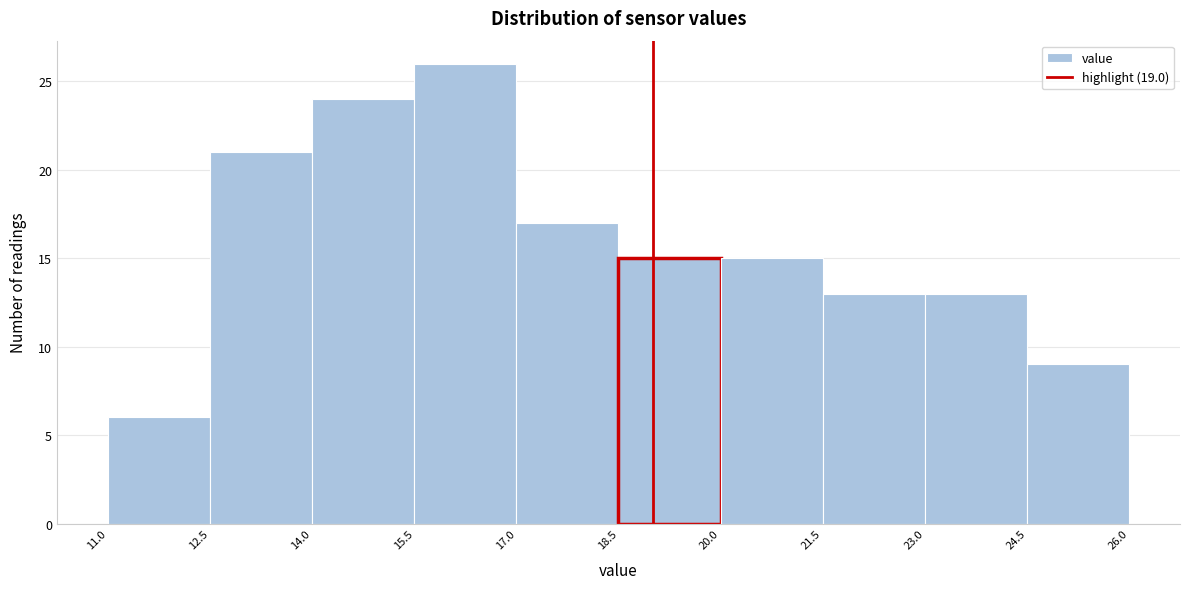

Over which range of the x-axis is the bar tallest?

15.5 to 17.0